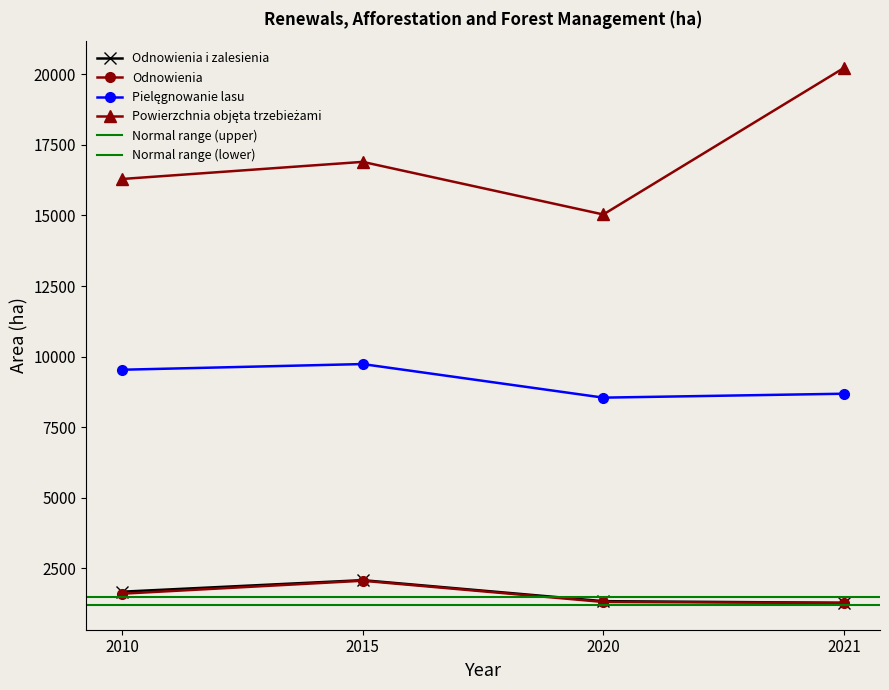

How many series are shown in this chart?

4